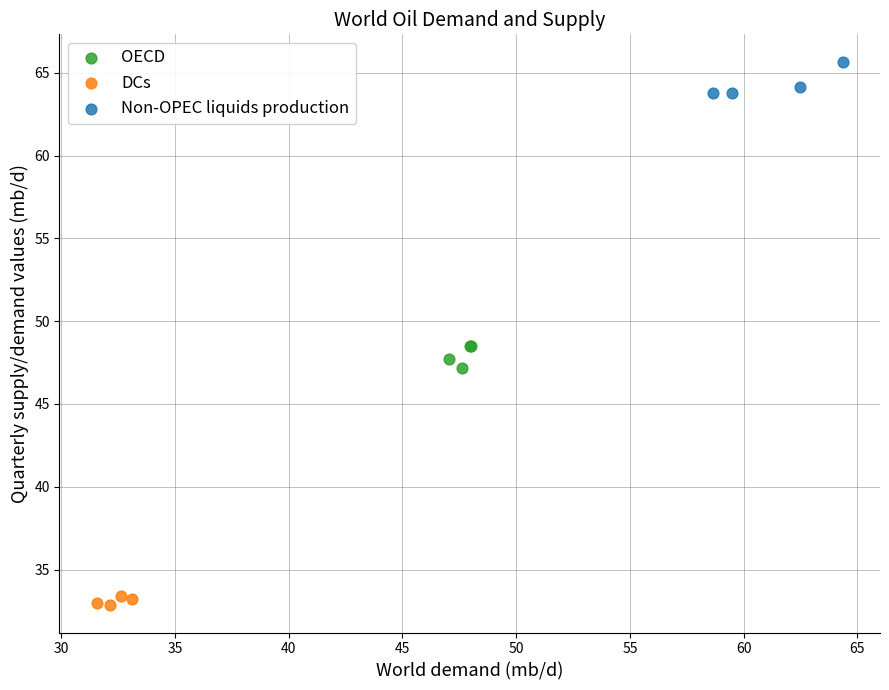

What are all the series names shown in the legend?

OECD, DCs, Non-OPEC liquids production